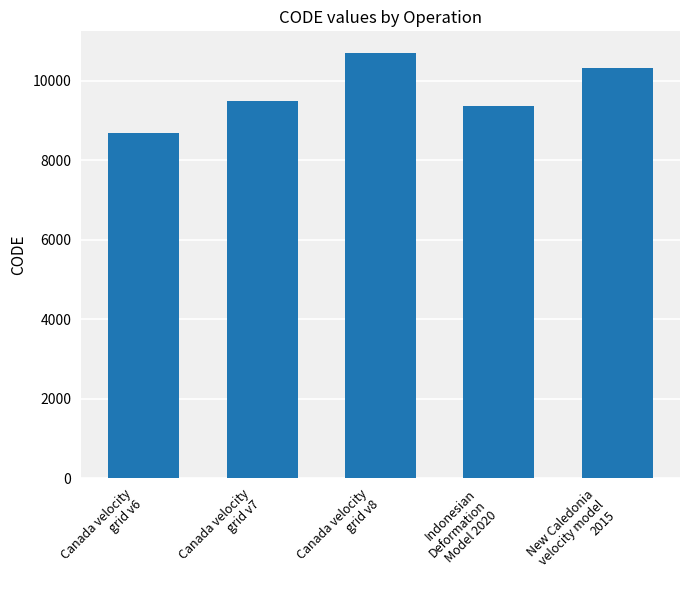

At which category does the chart reach its minimum across all series?

Canada velocity
grid v6